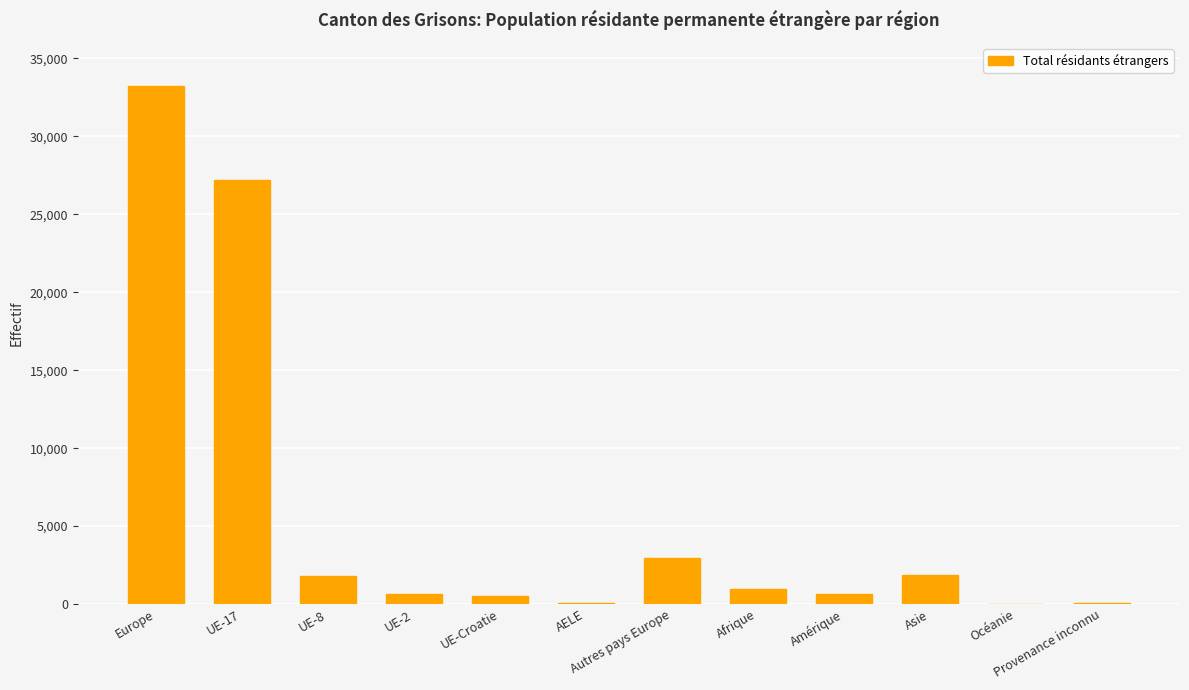

Which category has the highest value across all series?

Europe